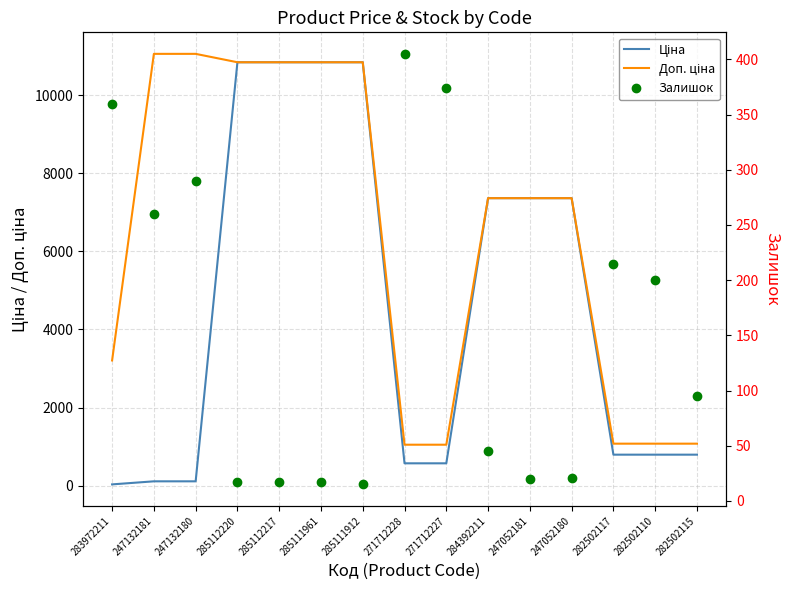

What are all the series names shown in the legend?

Ціна, Доп. ціна, Залишок